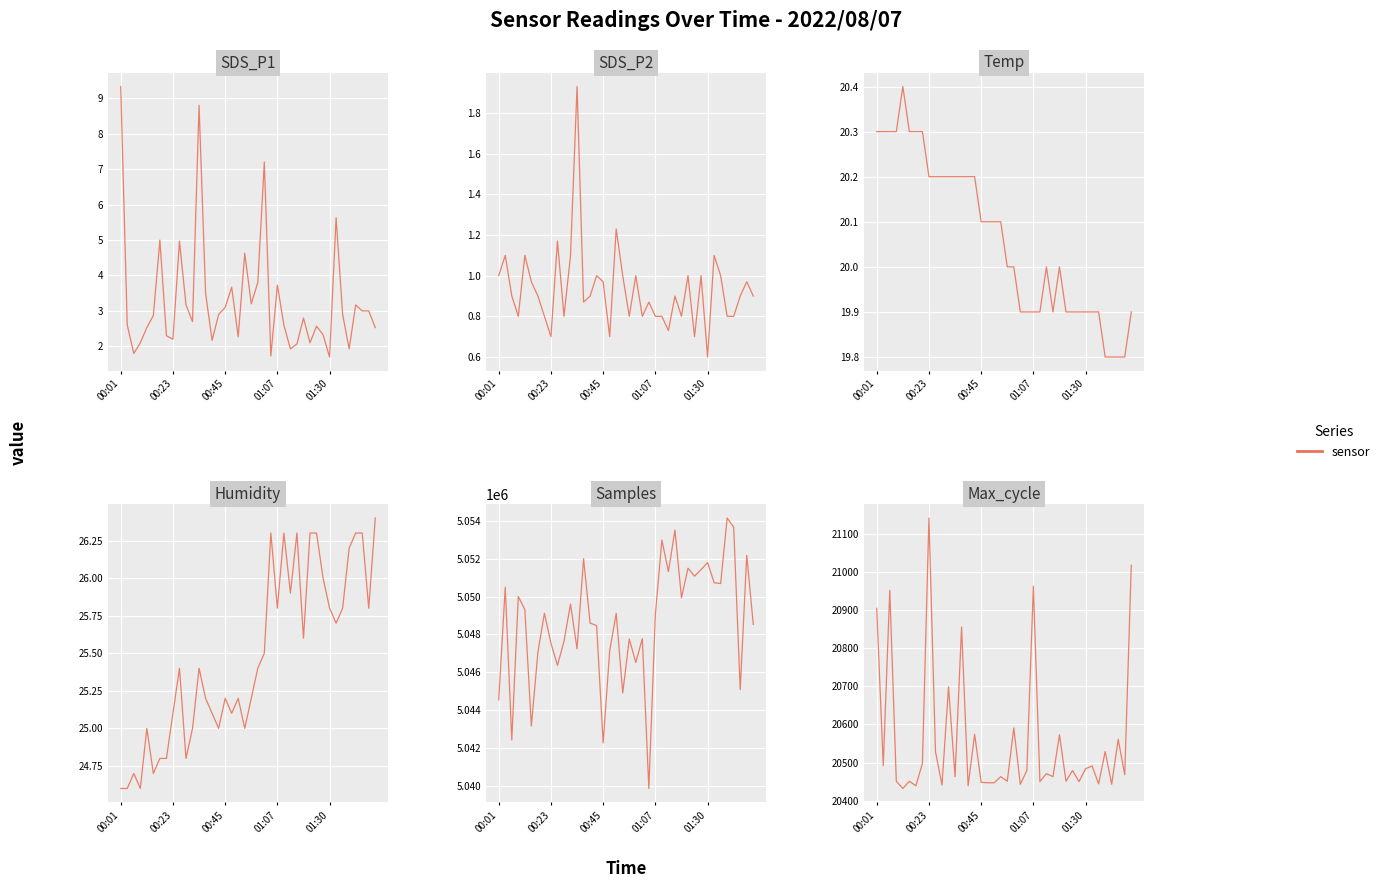

What is the difference between the highest and lowest values at 19?

5044903.0